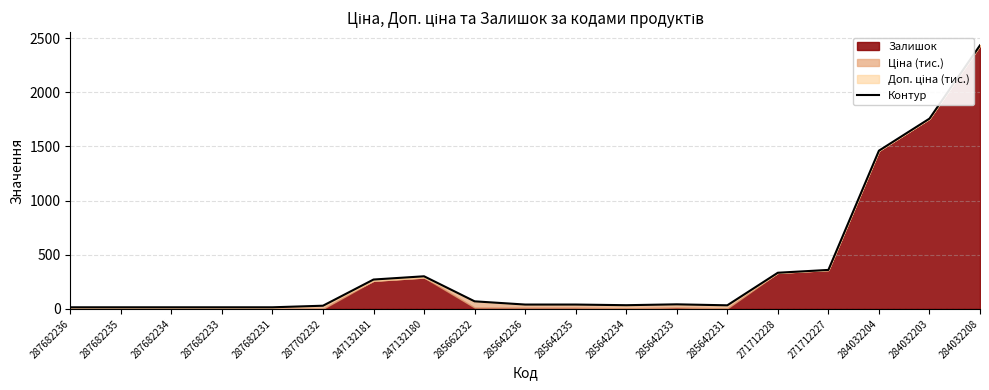

Which category has the highest value across all series?

284032208